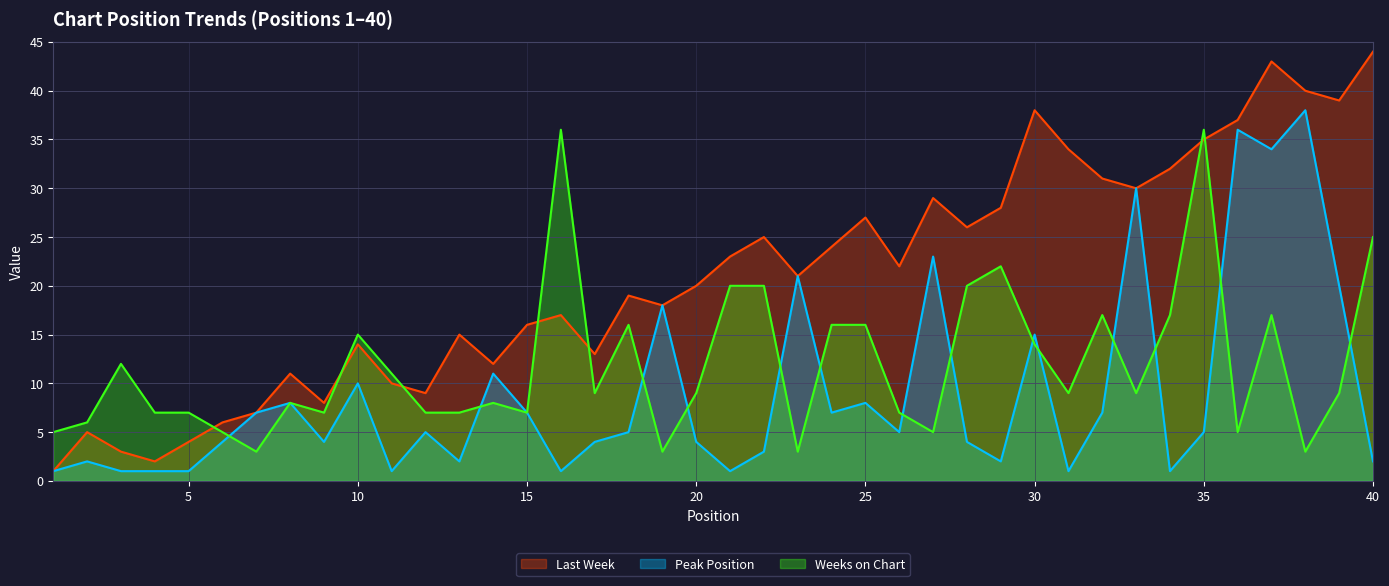

At which category does Last Week reach its first local peak?

2